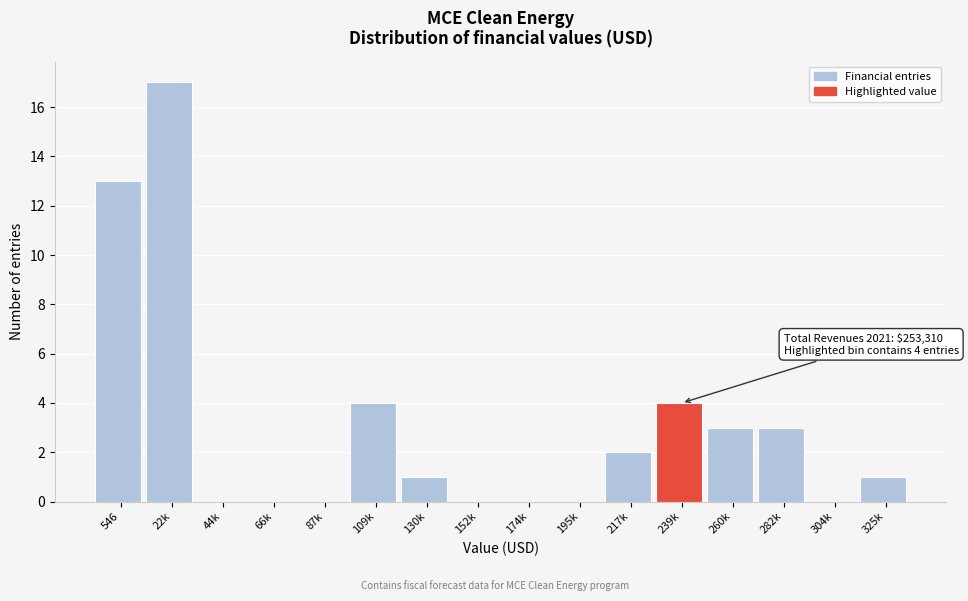

Reading right to left, transcribe all the data shown in this chart.

325k=1	304k=0	282k=3	260k=3	239k=4	217k=2	195k=0	174k=0	152k=0	130k=1	109k=4	87k=0	66k=0	44k=0	22k=17	546=13